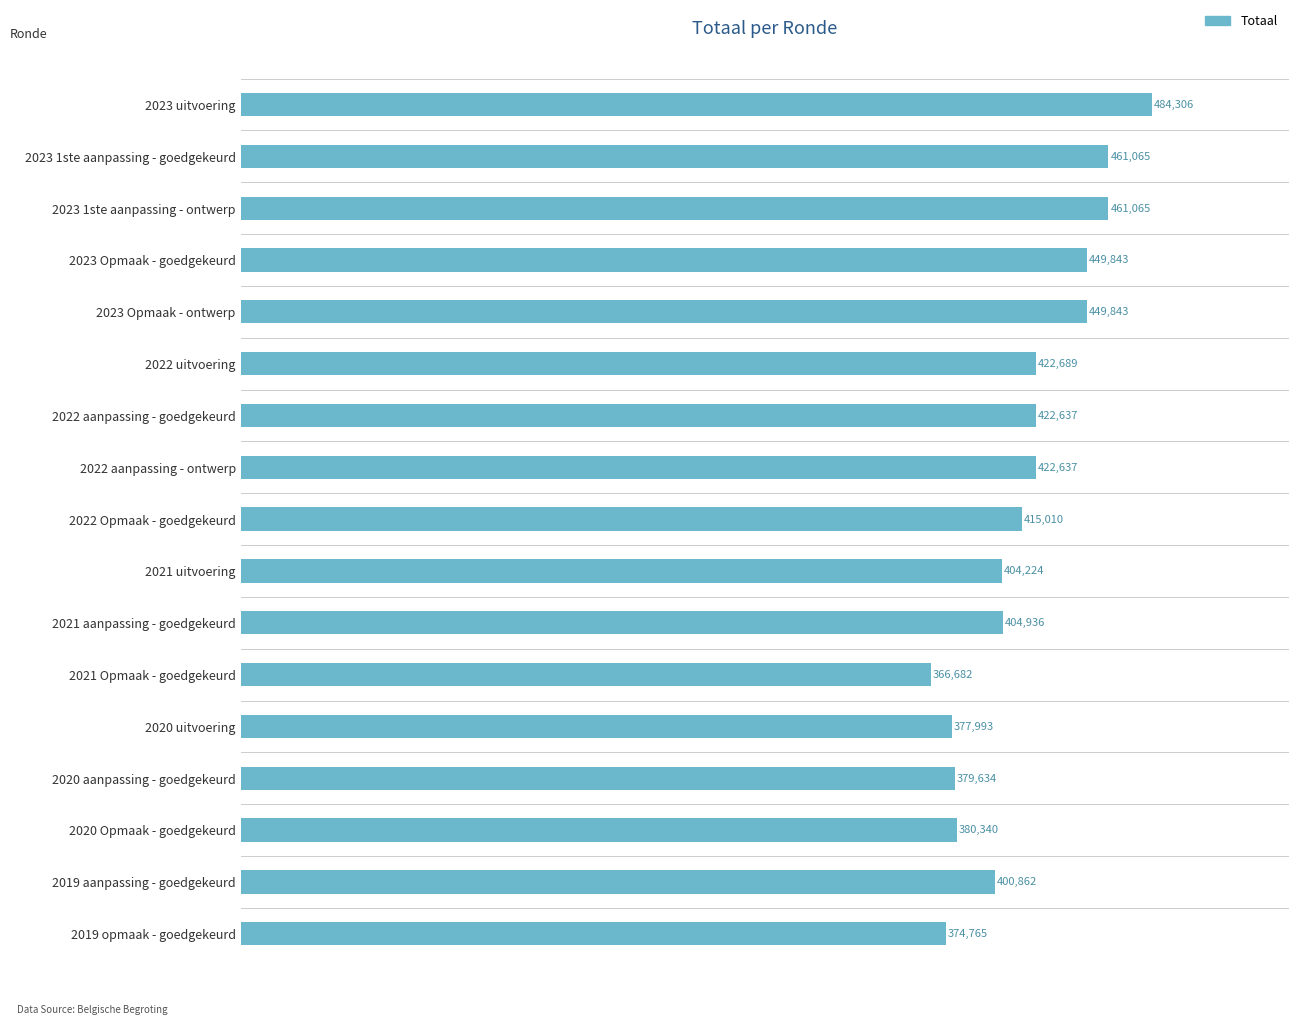

At which label is the value closest to 425494?

2022 uitvoering